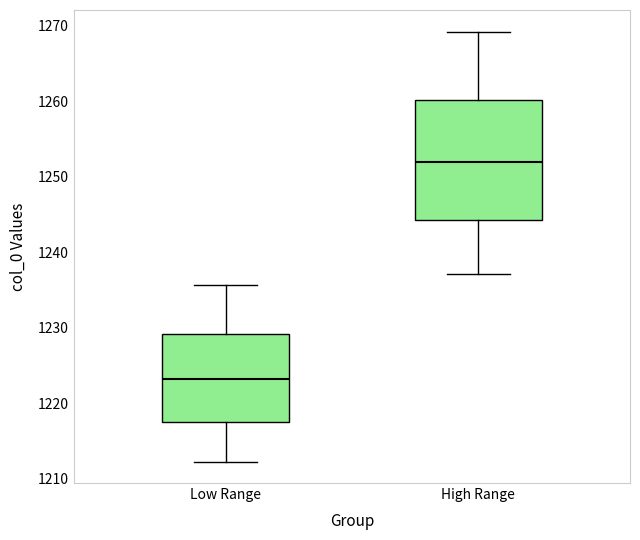

Reading left to right, read every box against the y-axis: the position of its median line, the range the box covers, and the ends of its whiskers. The values are not printed on the chart, so give them approximately, as read against the axis.

Low Range: median 1223, box 1218 to 1229, whiskers 1212 to 1236
High Range: median 1252, box 1244 to 1260, whiskers 1237 to 1269